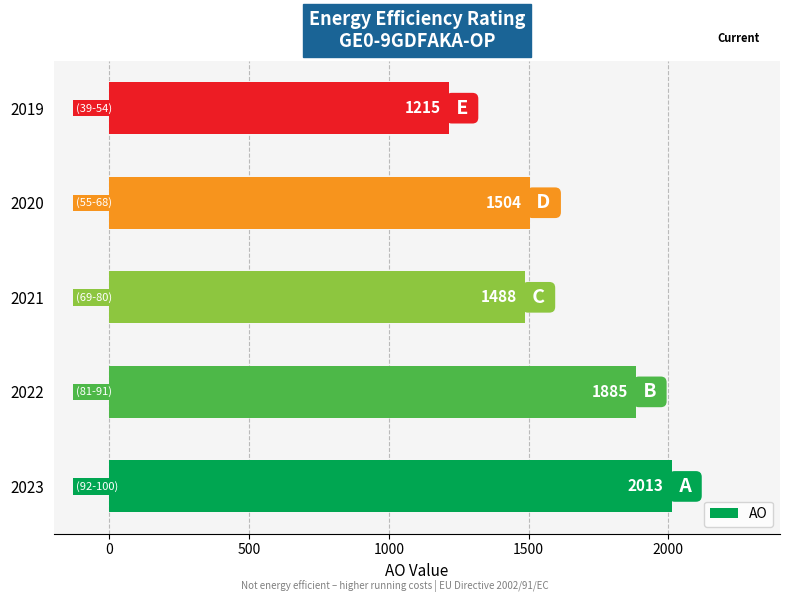

The chart shows a value of 1861 at 2019. True or false?

False